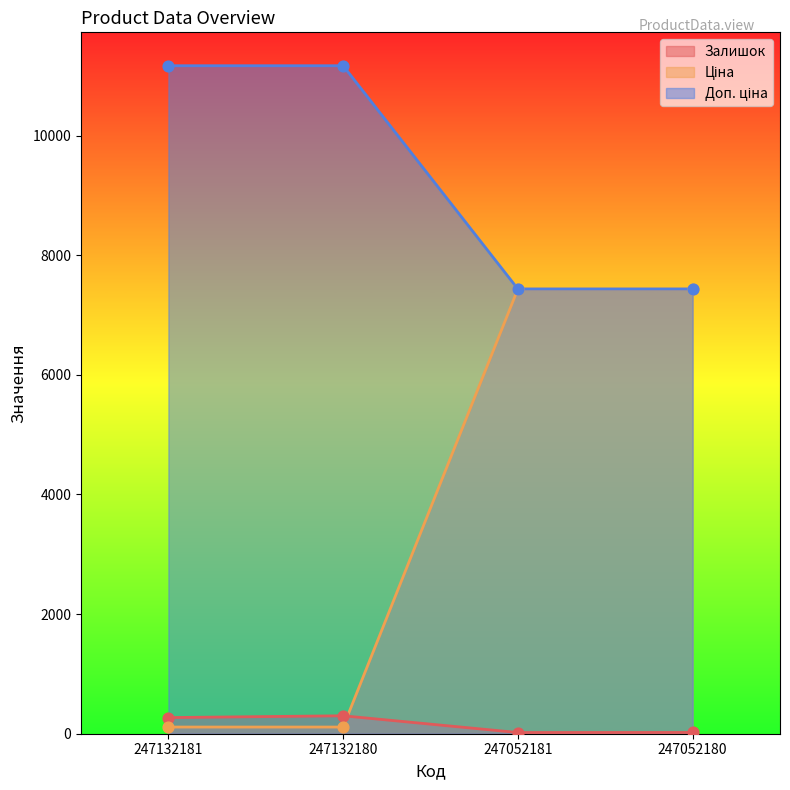

The Залишок series shows 270.0 at 247132181. True or false?

True